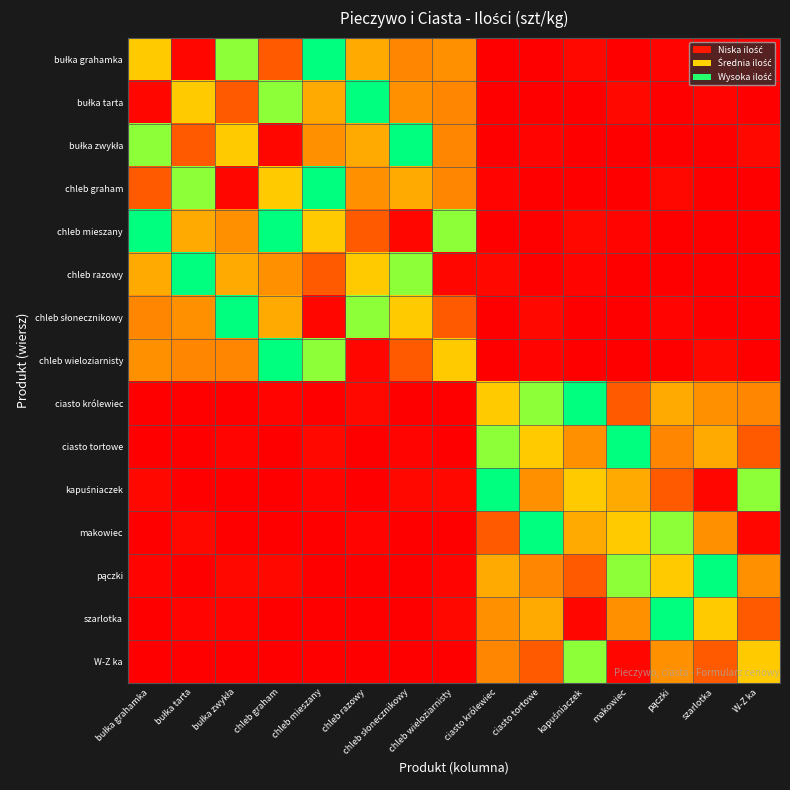

What is the maximum value shown in the chart?

7356